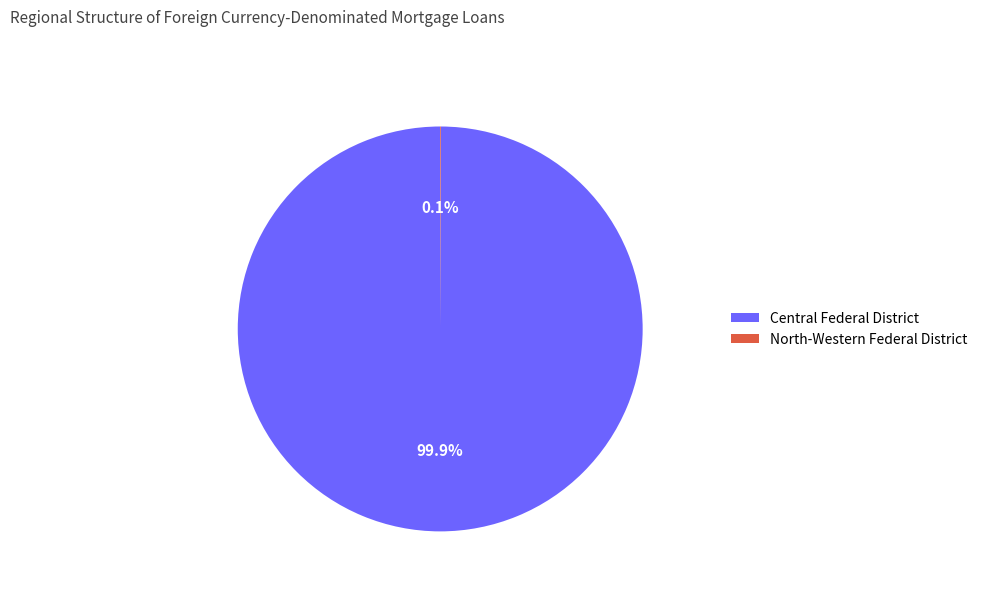

What is the largest slice in the pie chart?

Central Federal District